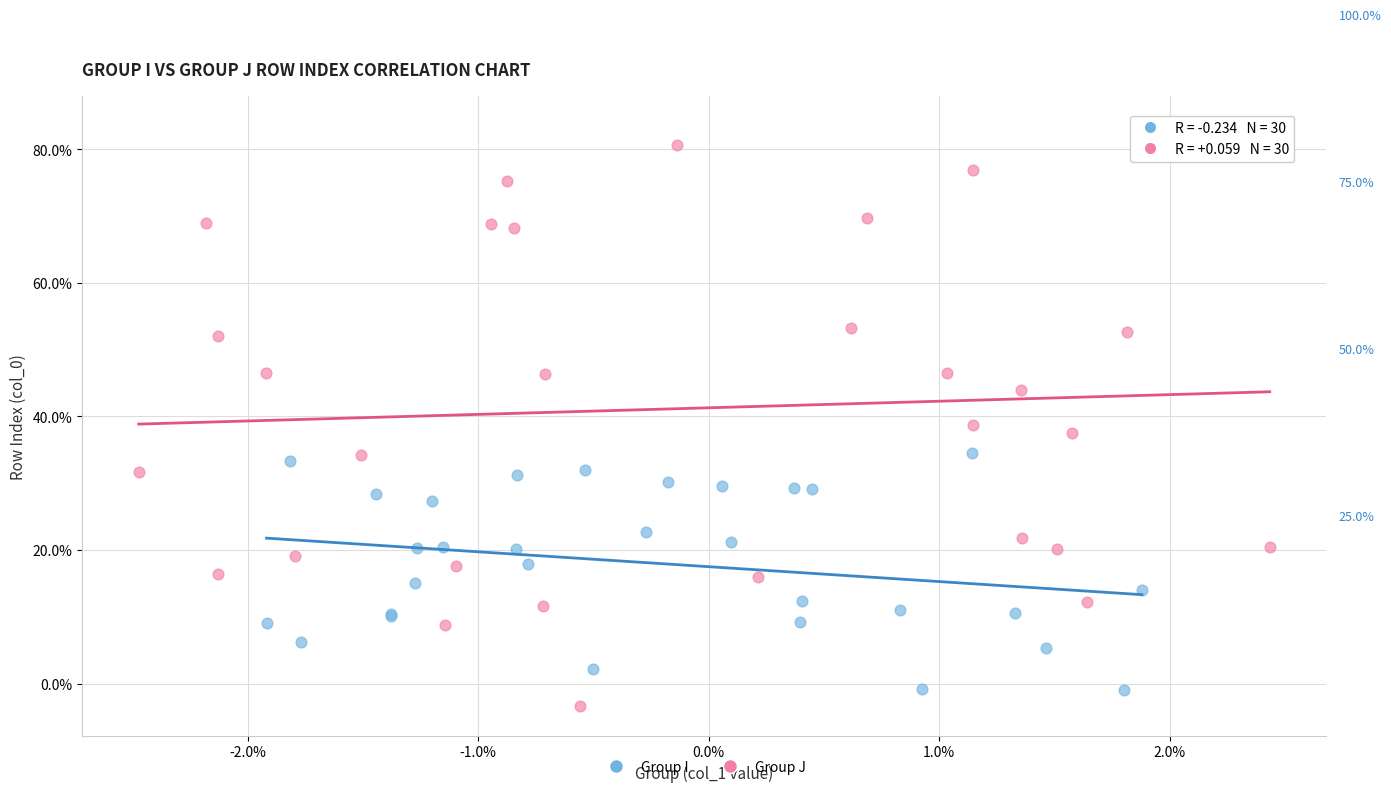

Which series has the widest spread of Y values?

Group J